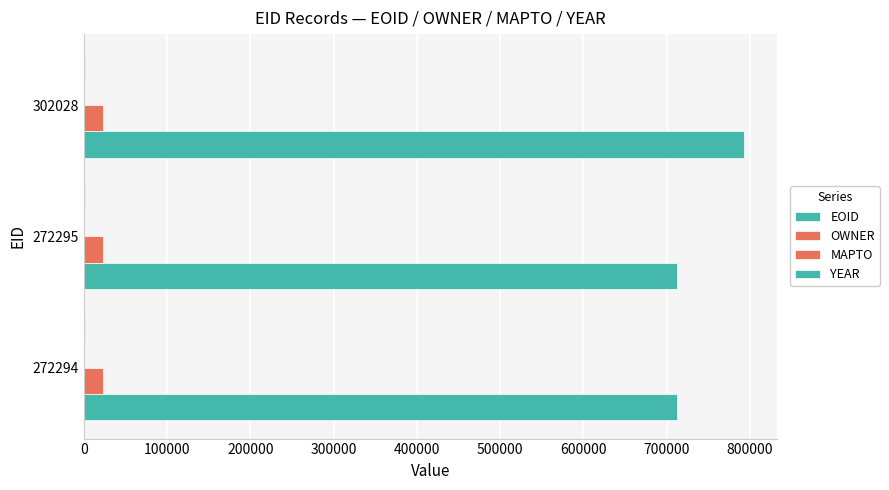

How many data points does each series have?

3